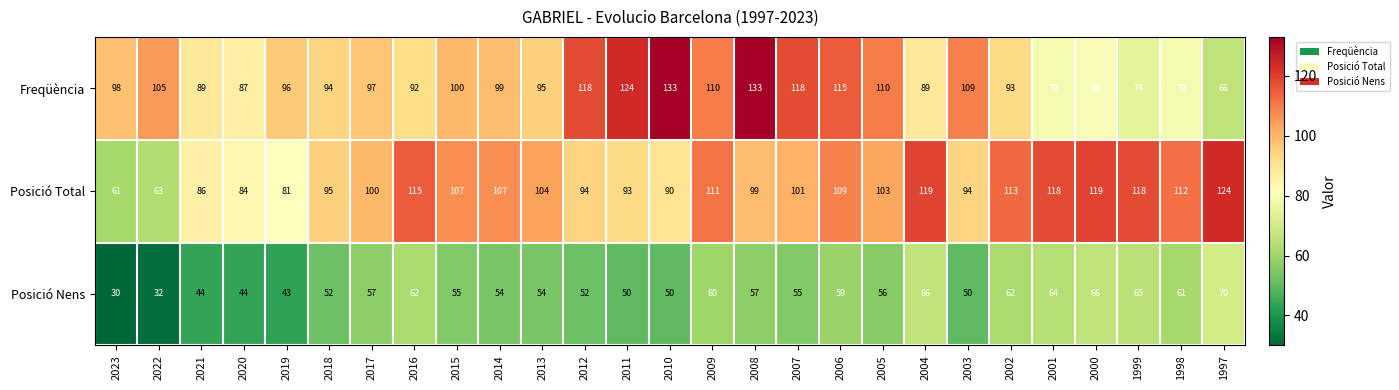

At which label does Freqüència first exceed 97?

2023